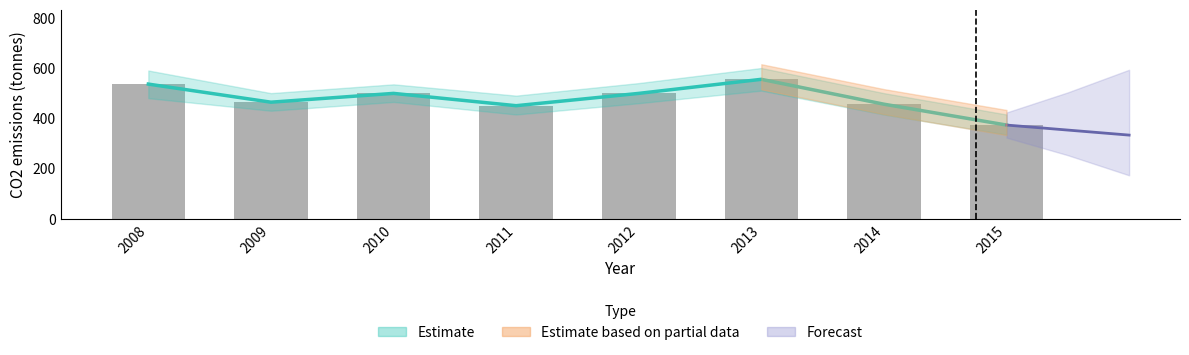

At which category does the chart reach its minimum across all series?

2015